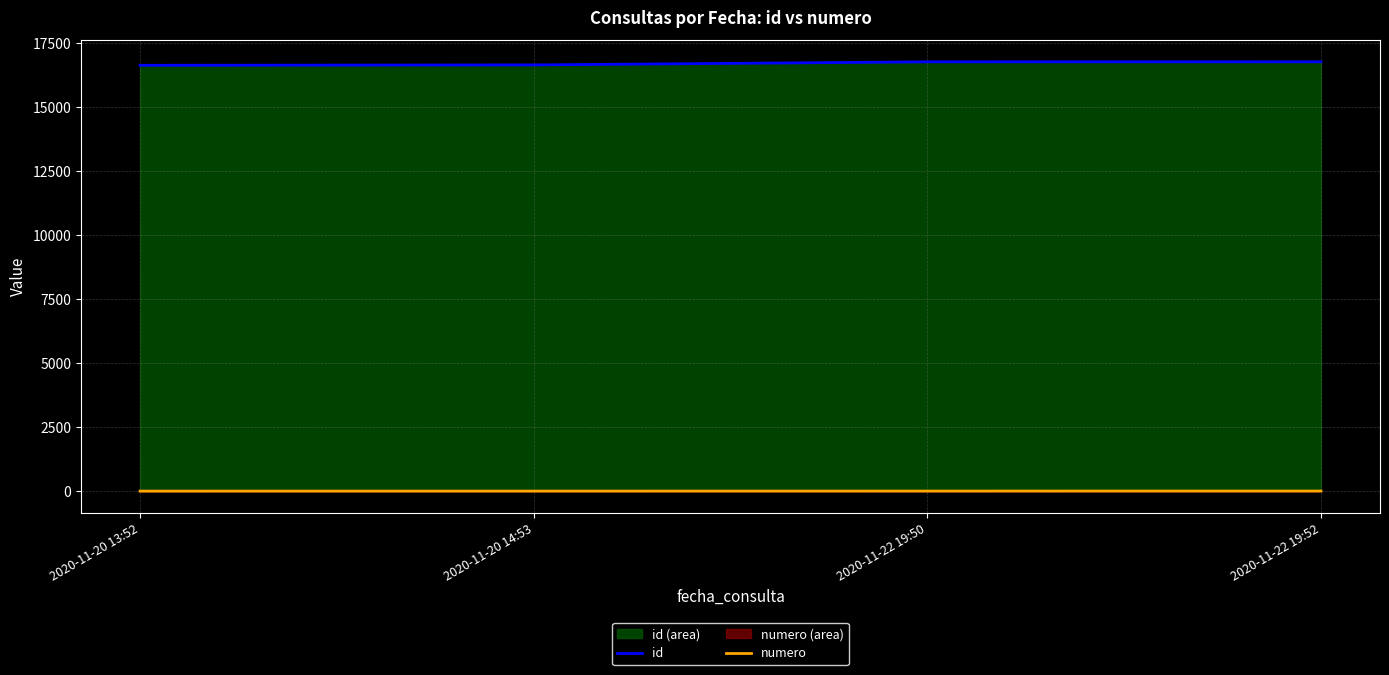

At which label does id first exceed 16781?

2020-11-22 19:52